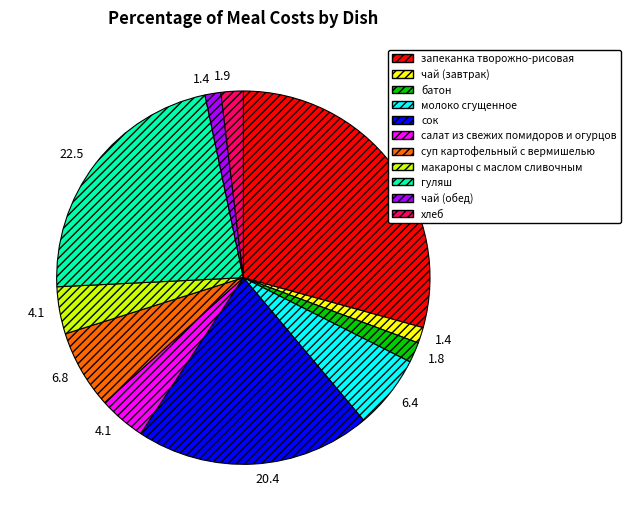

Combined, do салат из свежих помидоров и огурцов and молоко сгущенное account for over 50%?

No